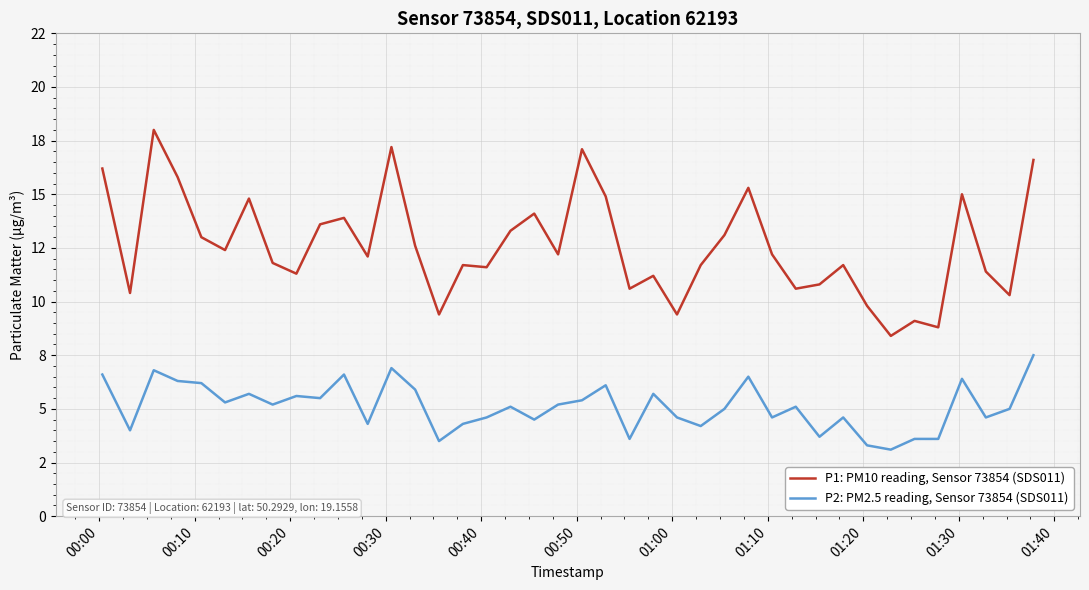

What are all the series names shown in the legend?

P1: PM10 reading, Sensor 73854 (SDS011), P2: PM2.5 reading, Sensor 73854 (SDS011)